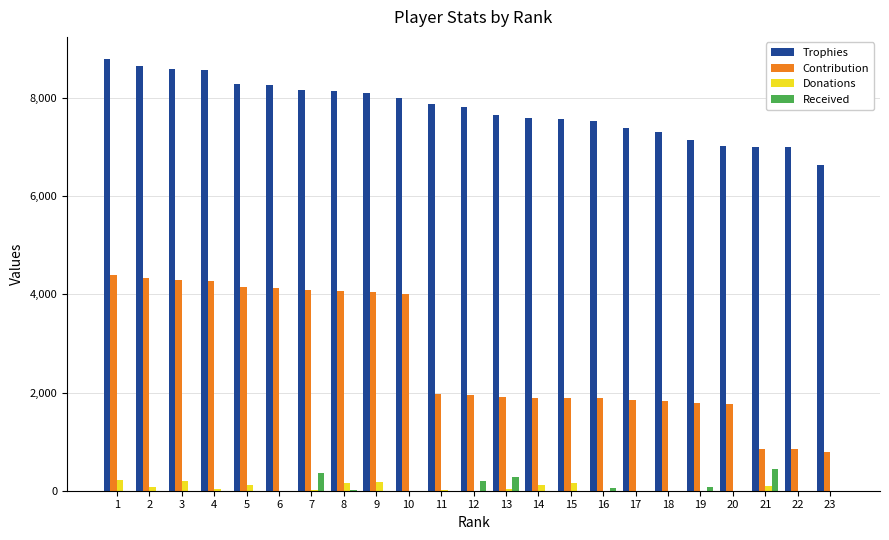

Between 7 and 15, which series saw the biggest shift?

Contribution